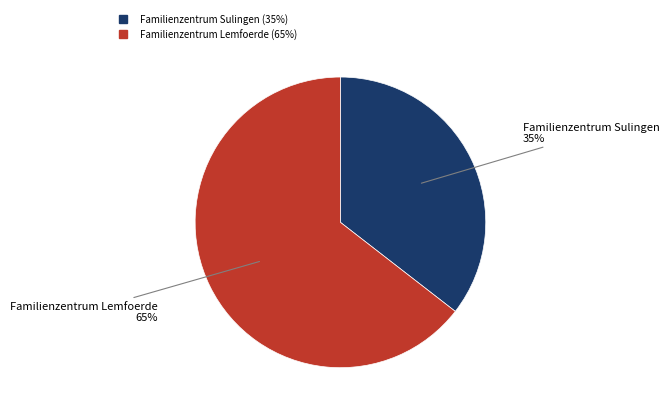

The Familienzentrum Sulingen slice represents 26% of the pie. True or false?

False